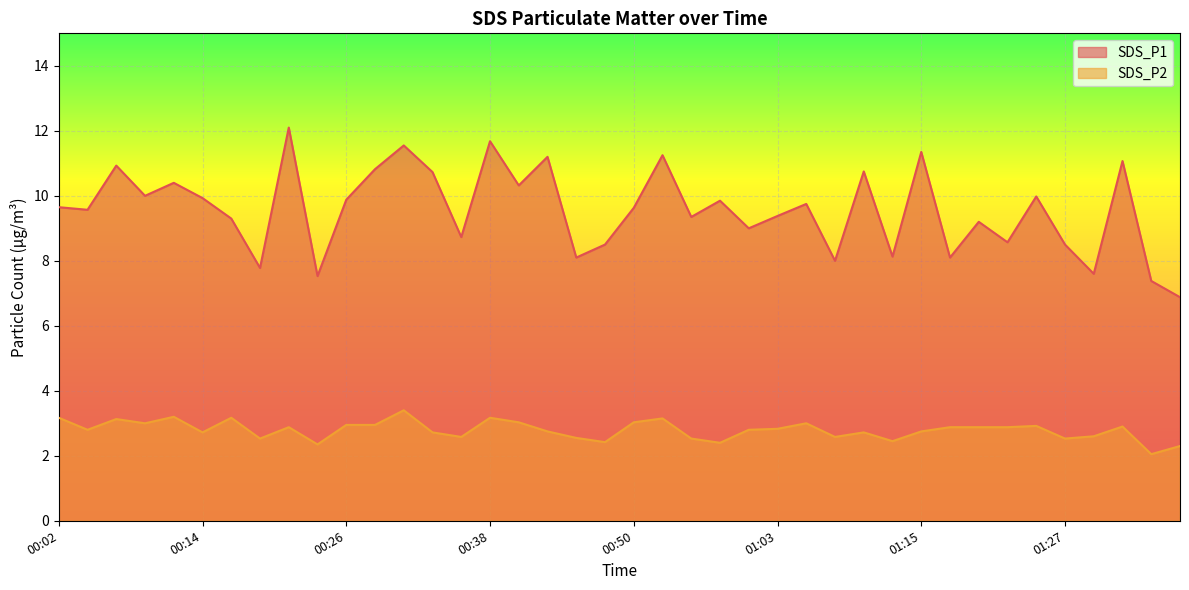

The value of SDS_P2 at 00:19 is 2.5. True or false?

True